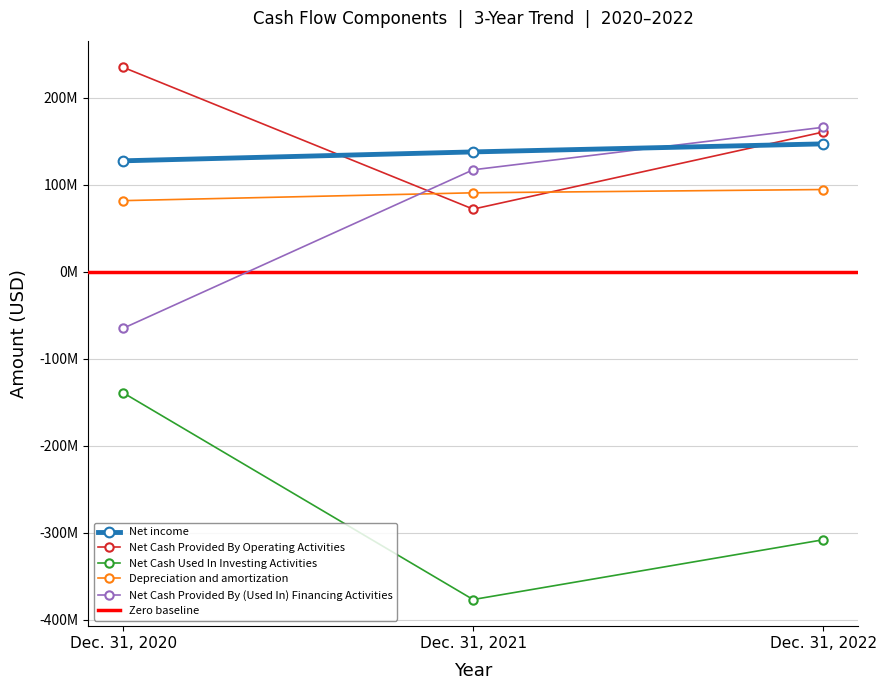

At which label does Net Cash Provided By Operating Activities first exceed 160763000?

Dec. 31, 2020